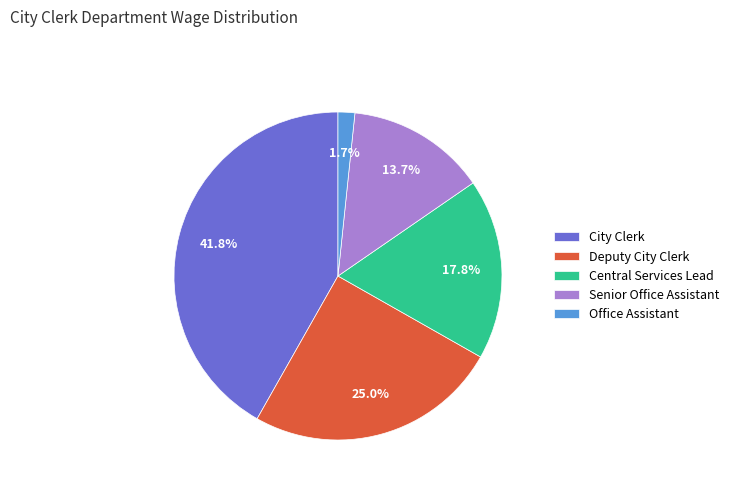

To the nearest percent, what is the average slice percentage?

20%